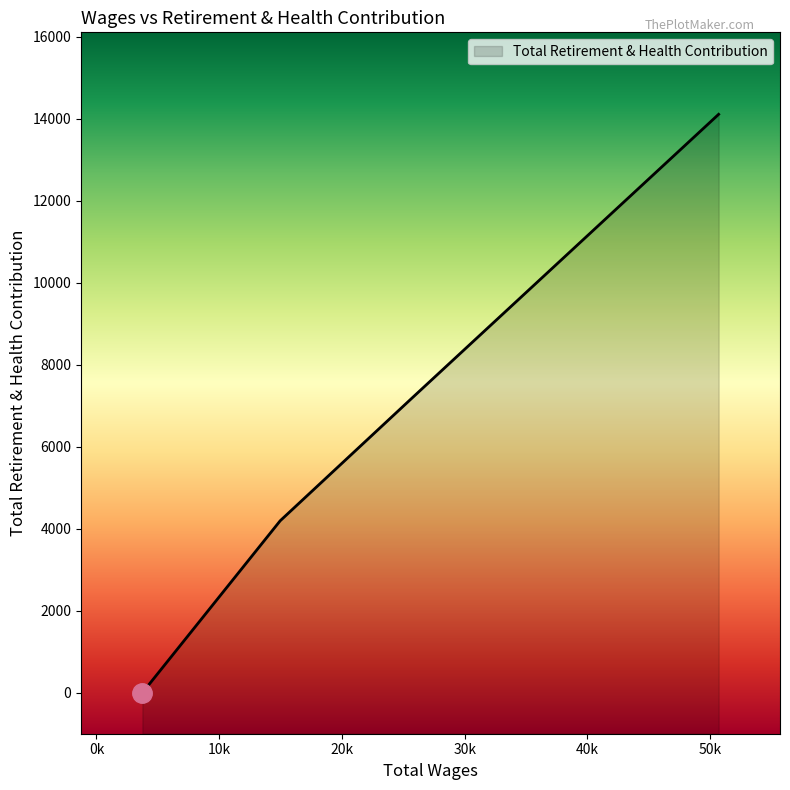

The value at 50693.0 is 24453. True or false?

False